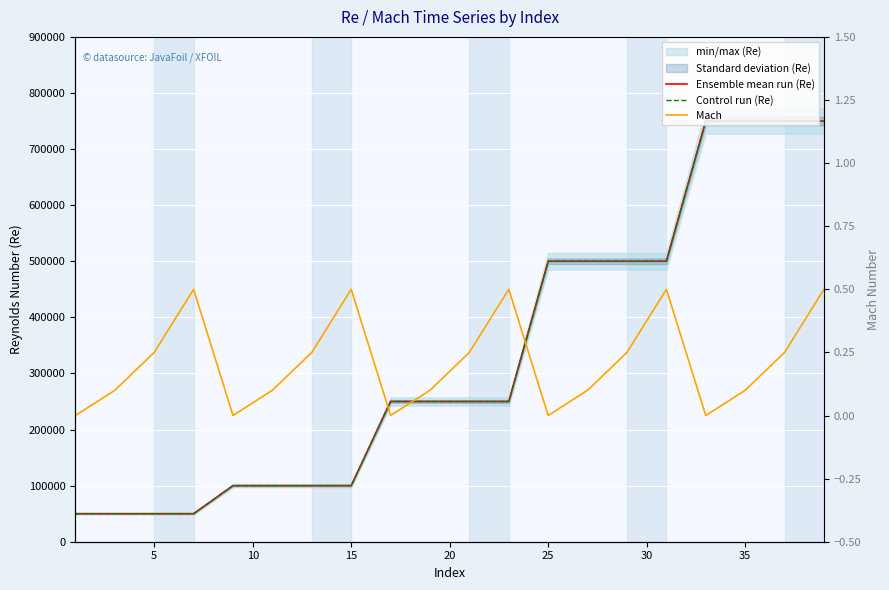

True or false: Control run (Re) and Mach intersect in this chart.

False